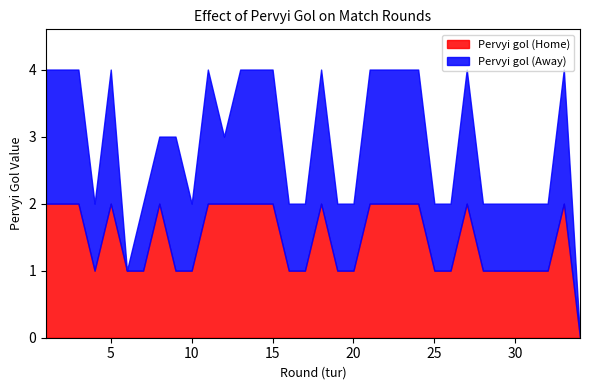

How many times do Pervyi gol (Home) and Pervyi gol (Away) cross each other?

1